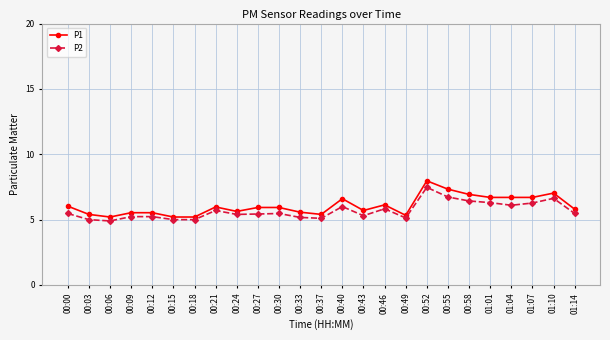

What is the difference between the P1 values at 00:21 and 00:09?

0.4